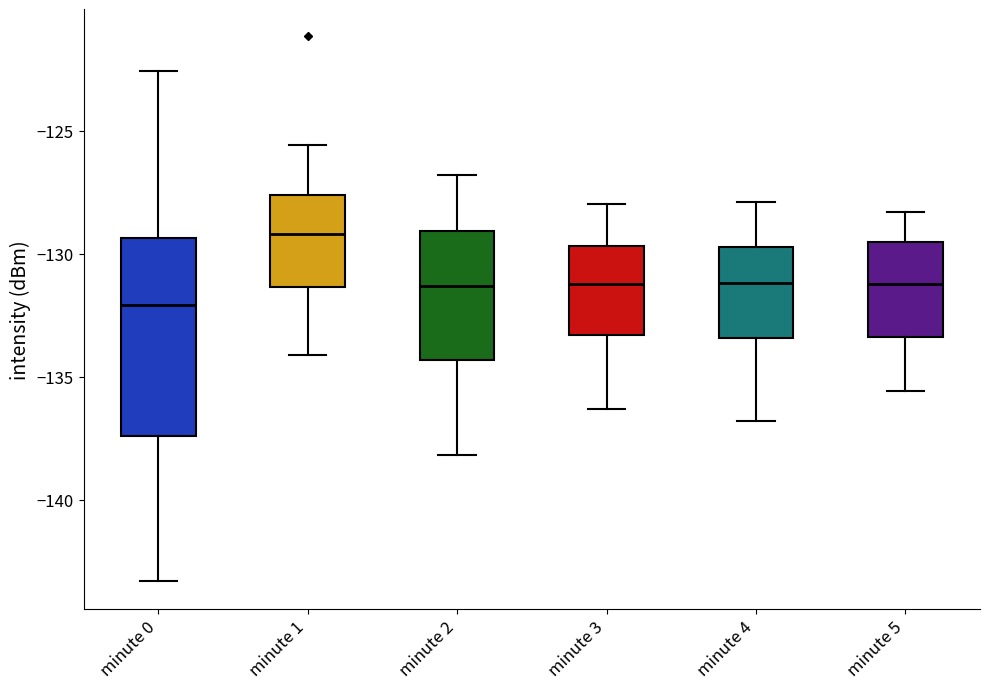

Which box is the tallest, from its lower edge to its upper edge?

minute 0